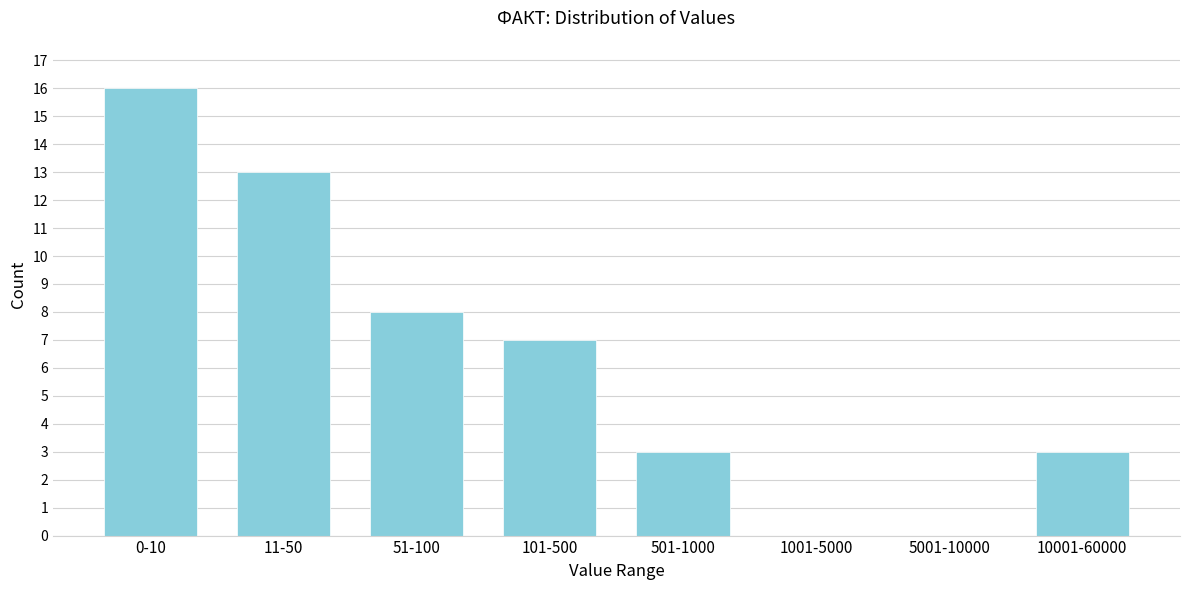

Reading left to right, extract all data points from this chart.

0-10=16	11-50=13	51-100=8	101-500=7	501-1000=3	1001-5000=0	5001-10000=0	10001-60000=3